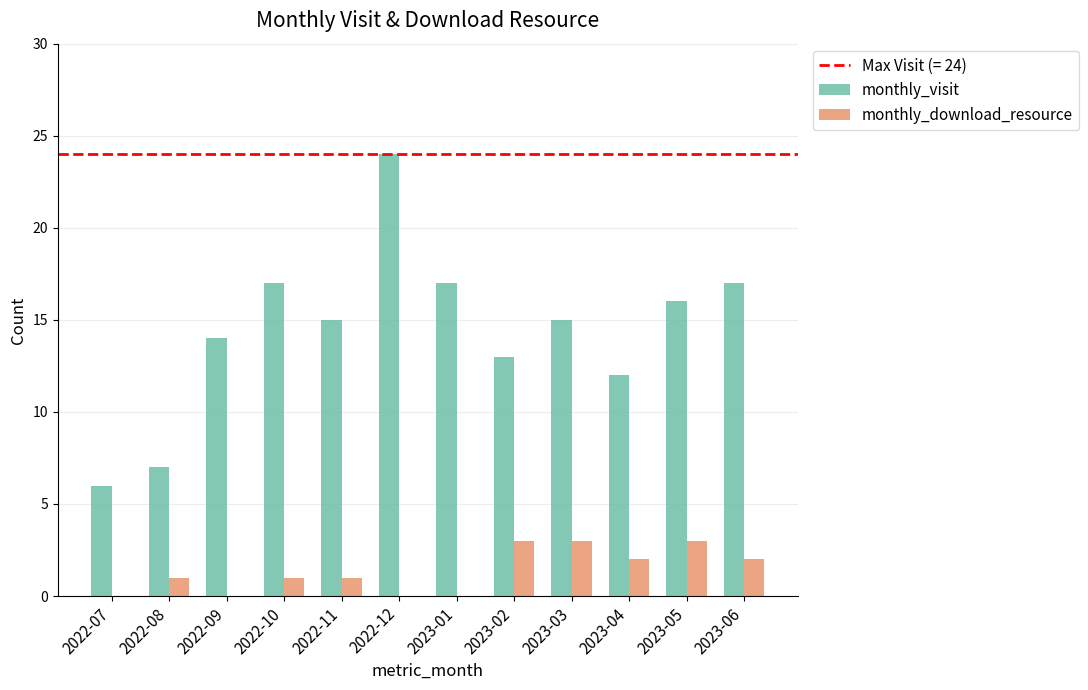

The monthly_download_resource series shows 3 at 2023-05. True or false?

True